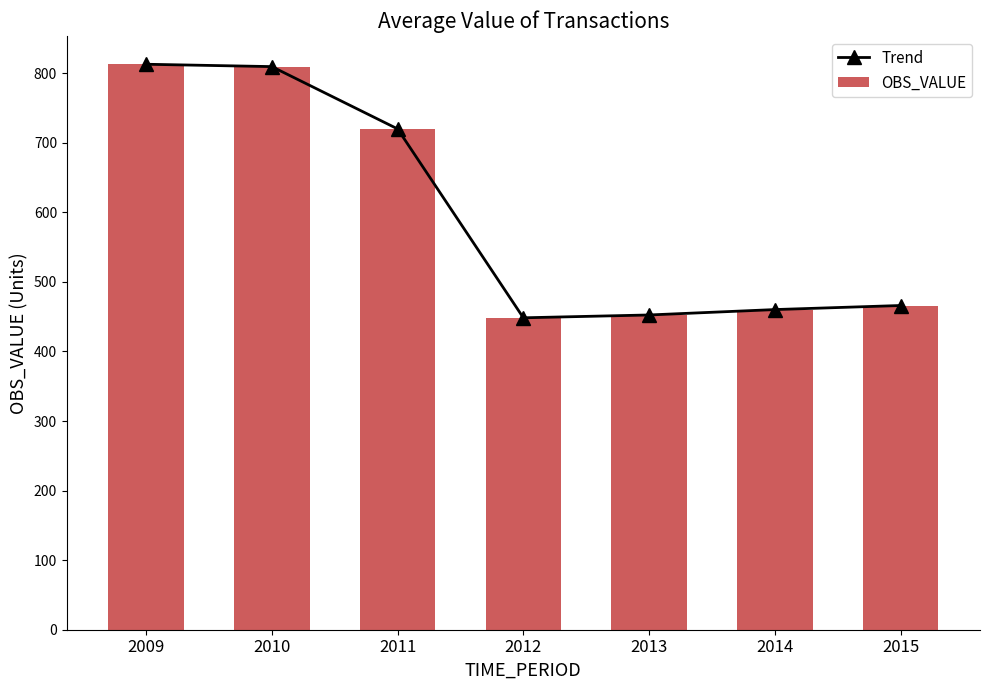

What is the highest value of the OBS_VALUE series?

812.8